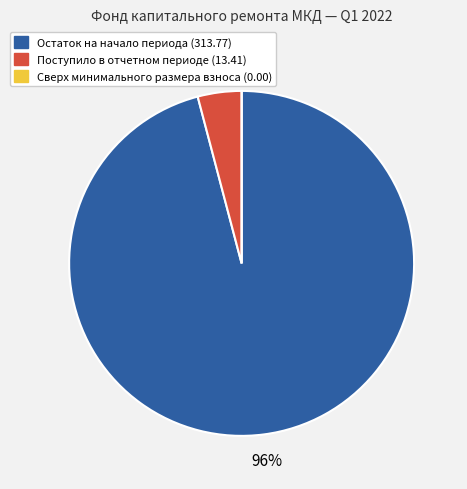

To the nearest percent, what is the difference between the largest and smallest slice percentages?

96%